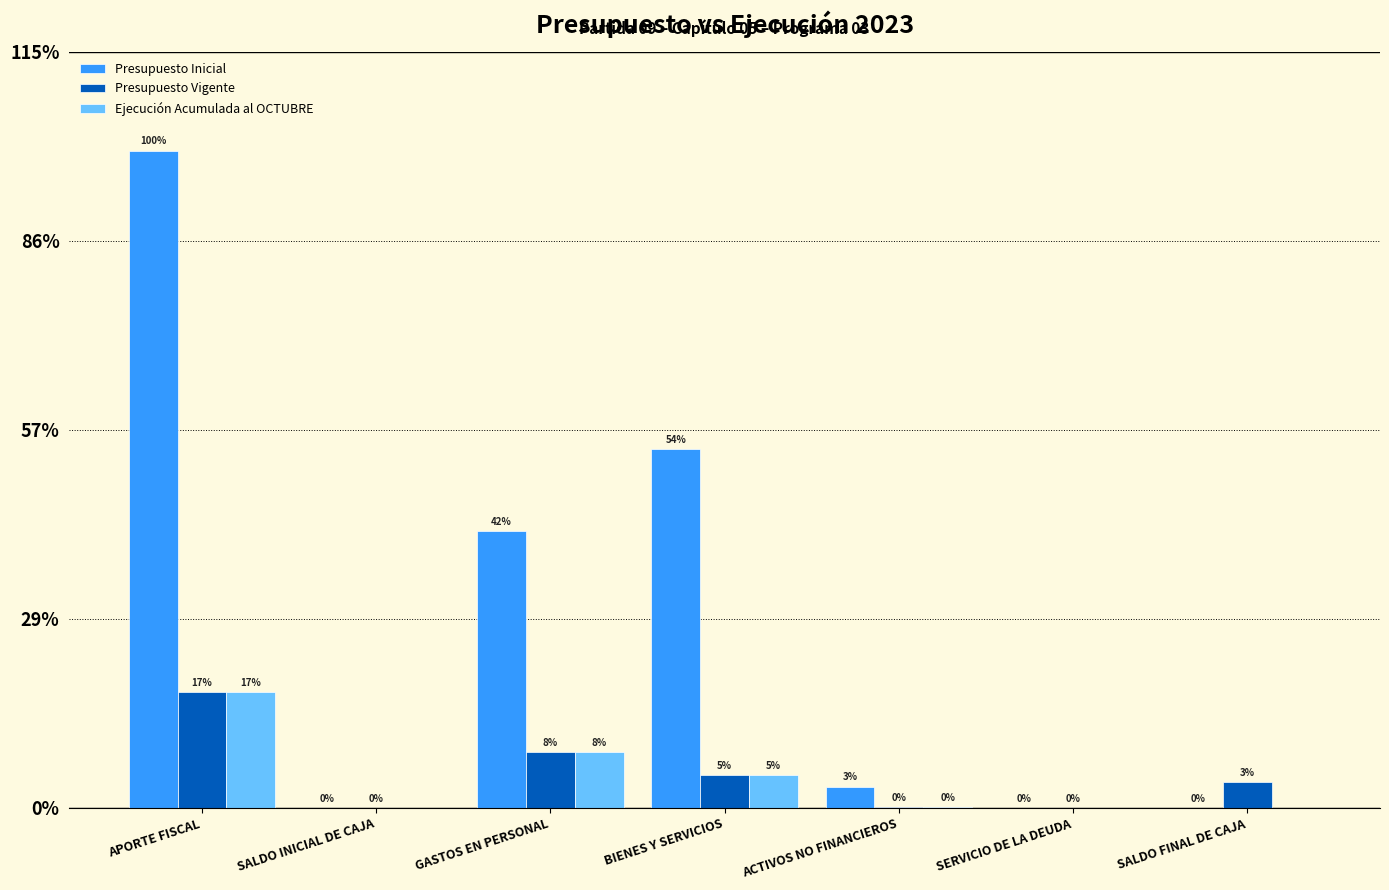

True or false: Ejecución Acumulada al OCTUBRE has a value of 840569 at APORTE FISCAL.

False